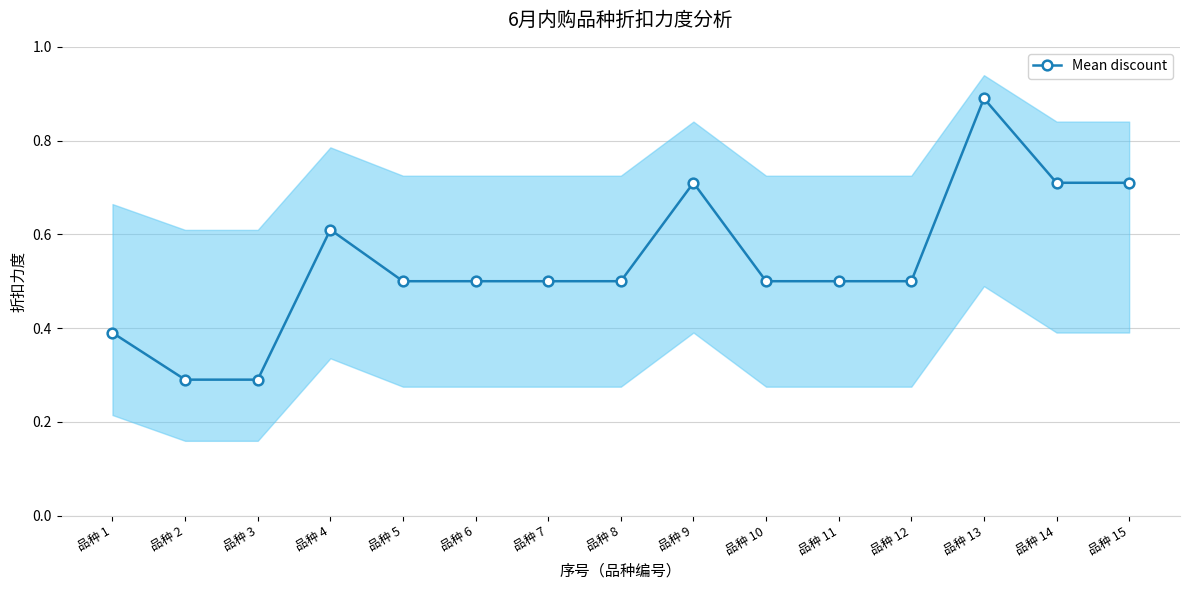

Reading left to right, list all the values displayed in this chart.

品种 1=0.4	品种 2=0.3	品种 3=0.3	品种 4=0.6	品种 5=0.5	品种 6=0.5	品种 7=0.5	品种 8=0.5	品种 9=0.7	品种 10=0.5	品种 11=0.5	品种 12=0.5	品种 13=0.9	品种 14=0.7	品种 15=0.7